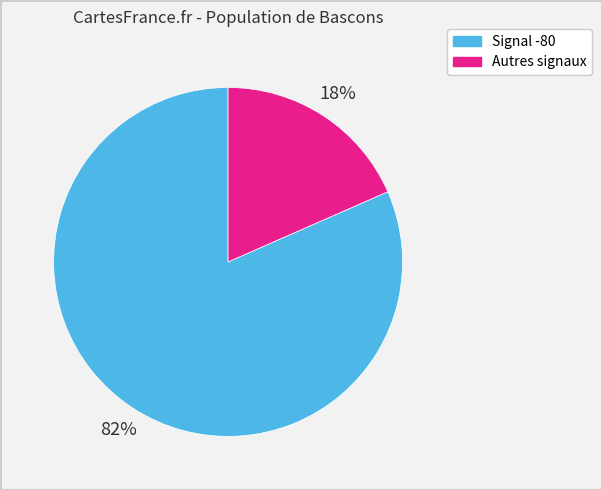

Does any single category account for the majority?

Yes